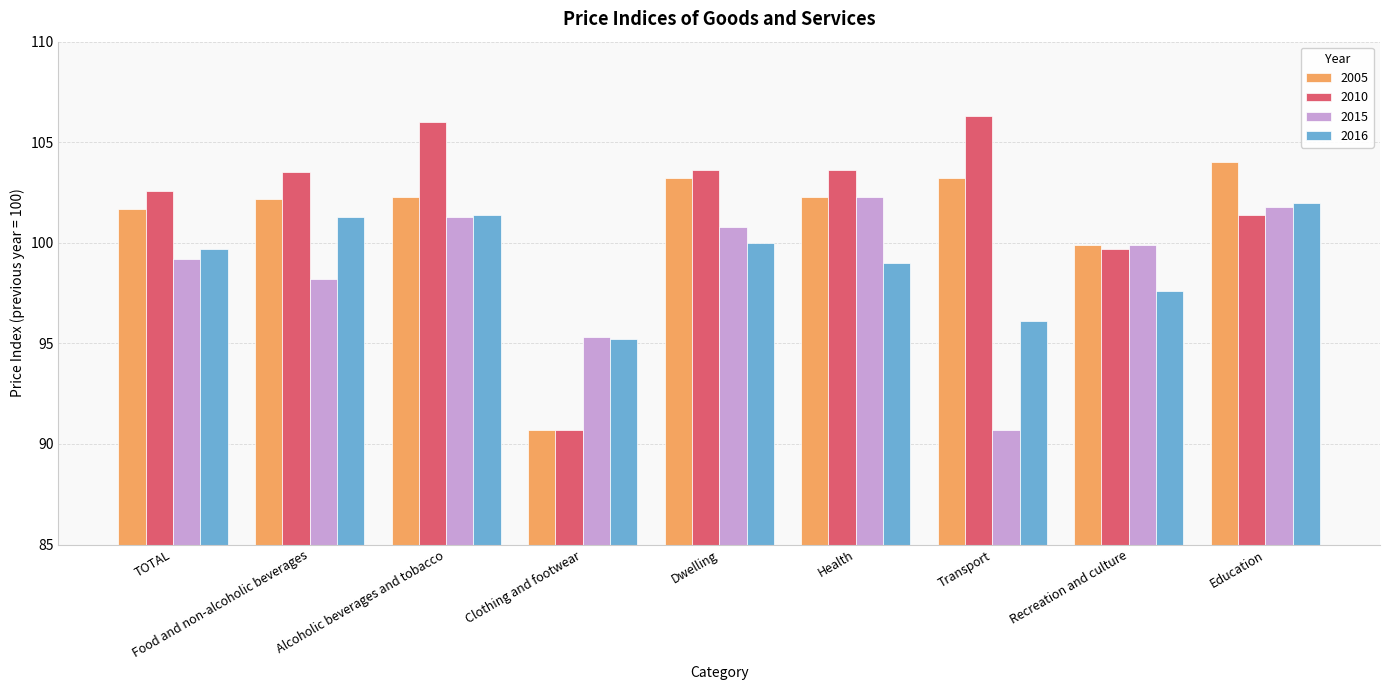

Are the bars grouped side by side (vs. stacked)?

Yes